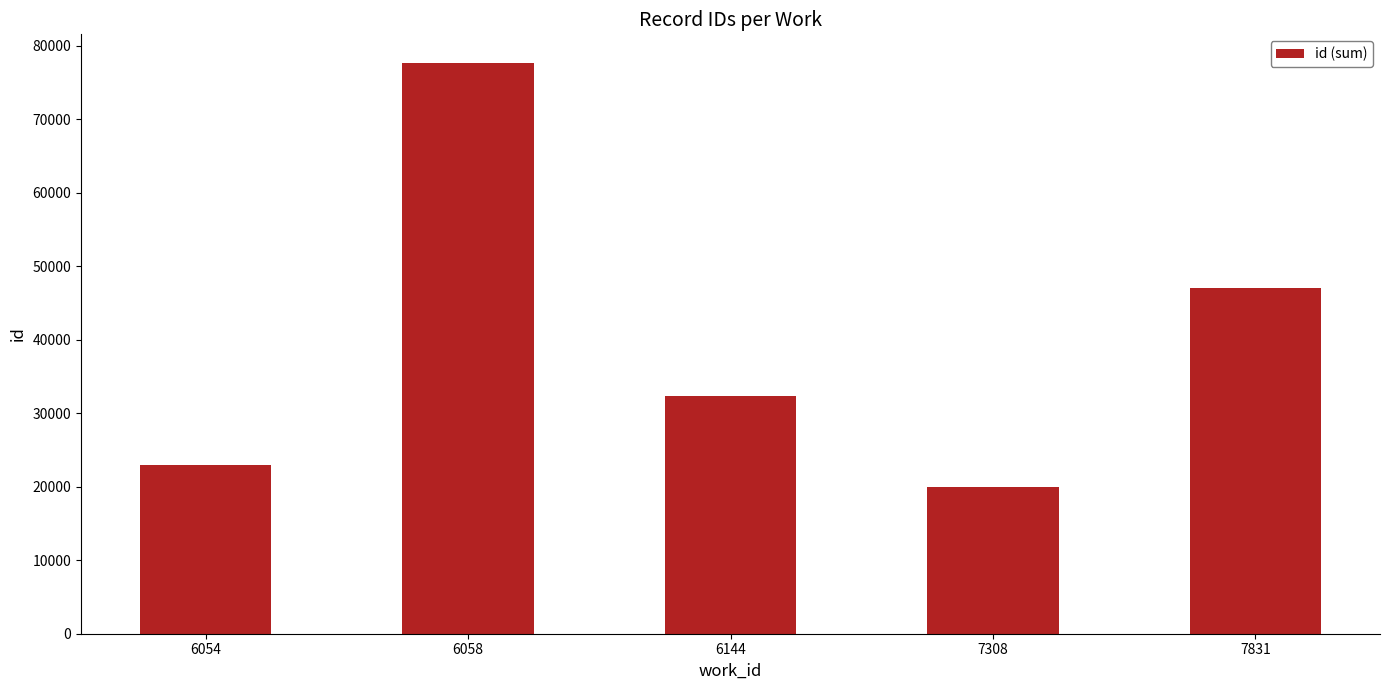

What is the difference between the maximum and minimum values?

57770